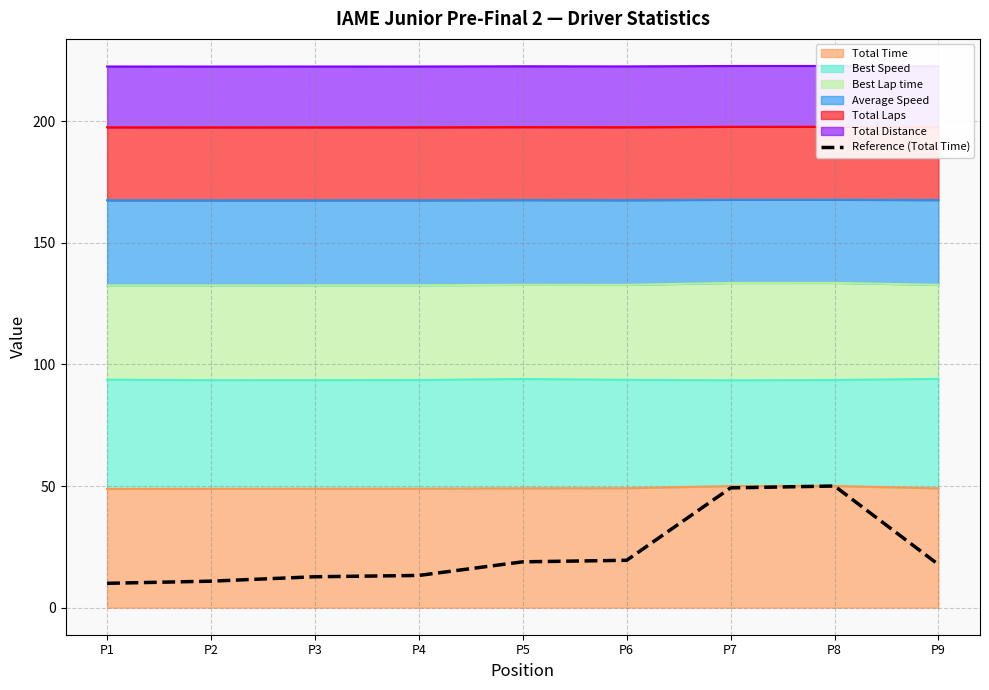

True or false: the data shows 17.7 at P9.

True